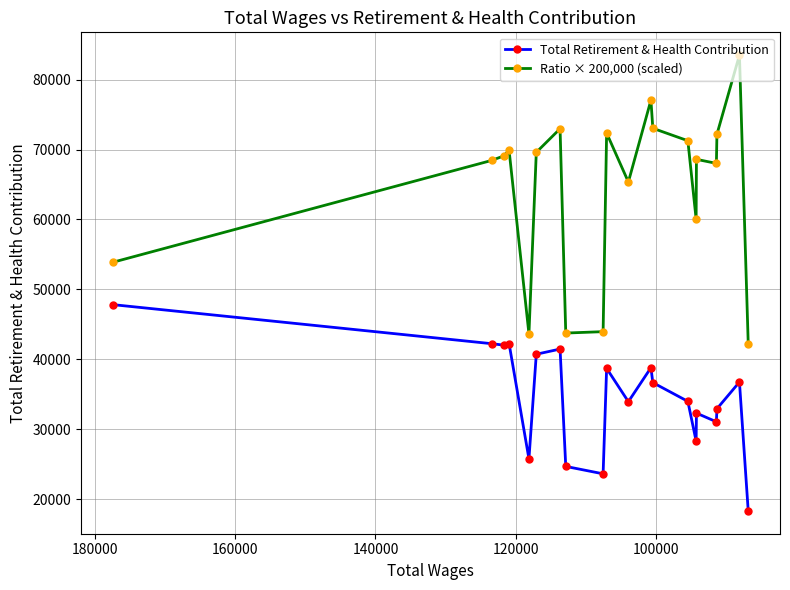

How many lines are shown in the chart?

2